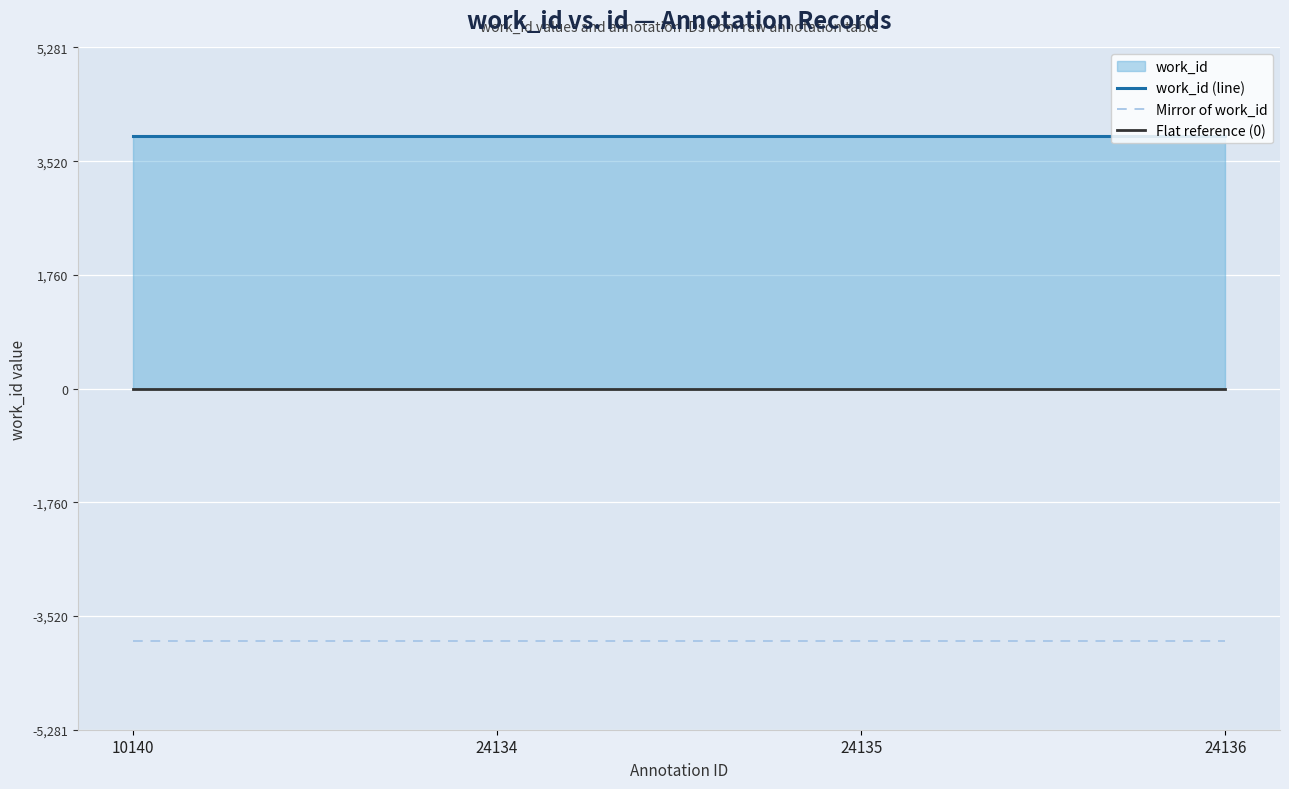

True or false: Mirror of work_id and Flat reference (0) cross at least once.

False